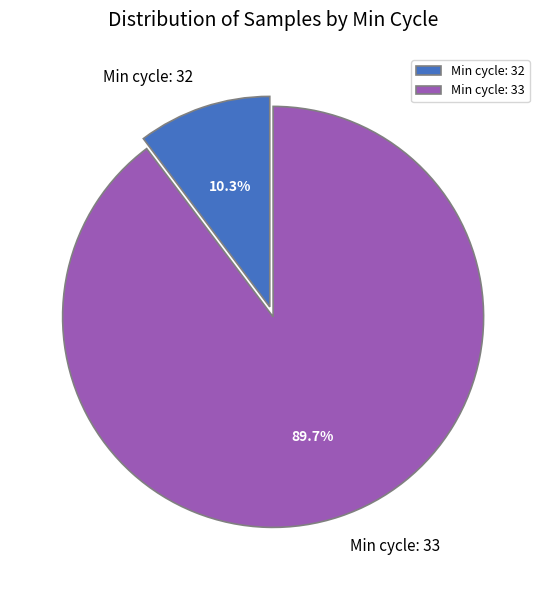

Which has a higher value, Min cycle: 32 or Min cycle: 33?

Min cycle: 33